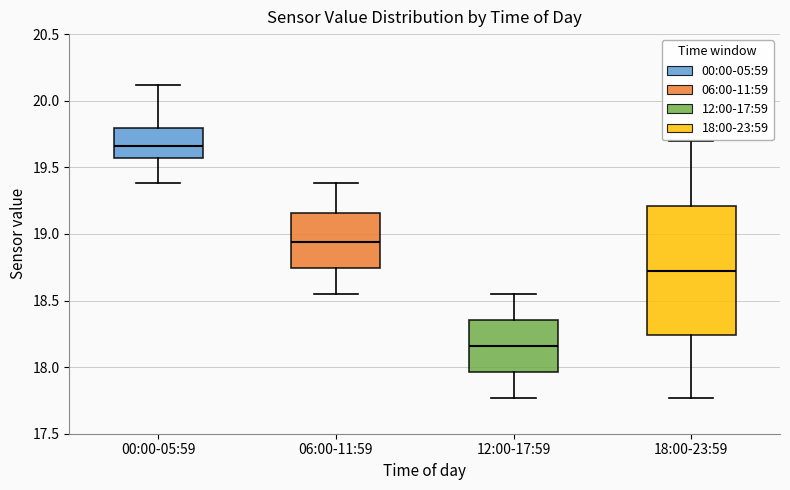

Reading left to right, read every box against the y-axis: the position of its median line, the range the box covers, and the ends of its whiskers. The values are not printed on the chart, so give them approximately, as read against the axis.

00:00-05:59: median 19.65, box 19.55 to 19.80, whiskers 19.40 to 20.10
06:00-11:59: median 18.95, box 18.75 to 19.15, whiskers 18.55 to 19.40
12:00-17:59: median 18.15, box 17.95 to 18.35, whiskers 17.75 to 18.55
18:00-23:59: median 18.75, box 18.25 to 19.20, whiskers 17.75 to 19.70